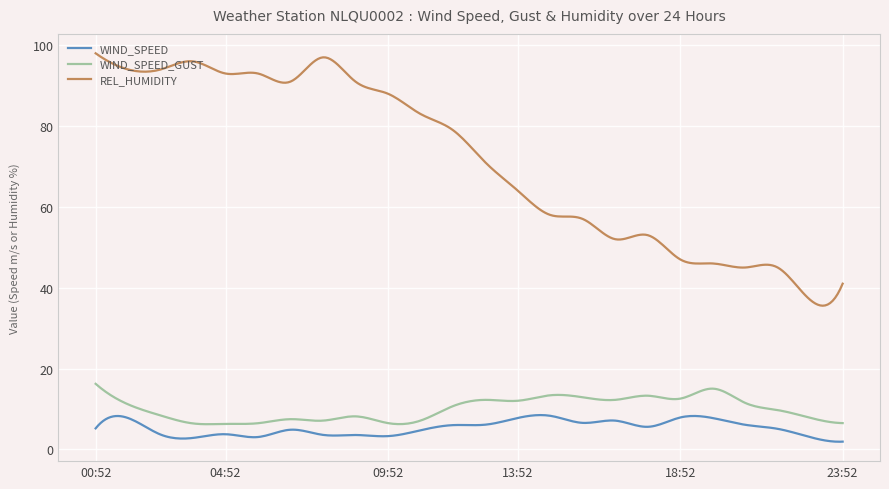

True or false: WIND_SPEED has more than 0 interior local peaks.

True